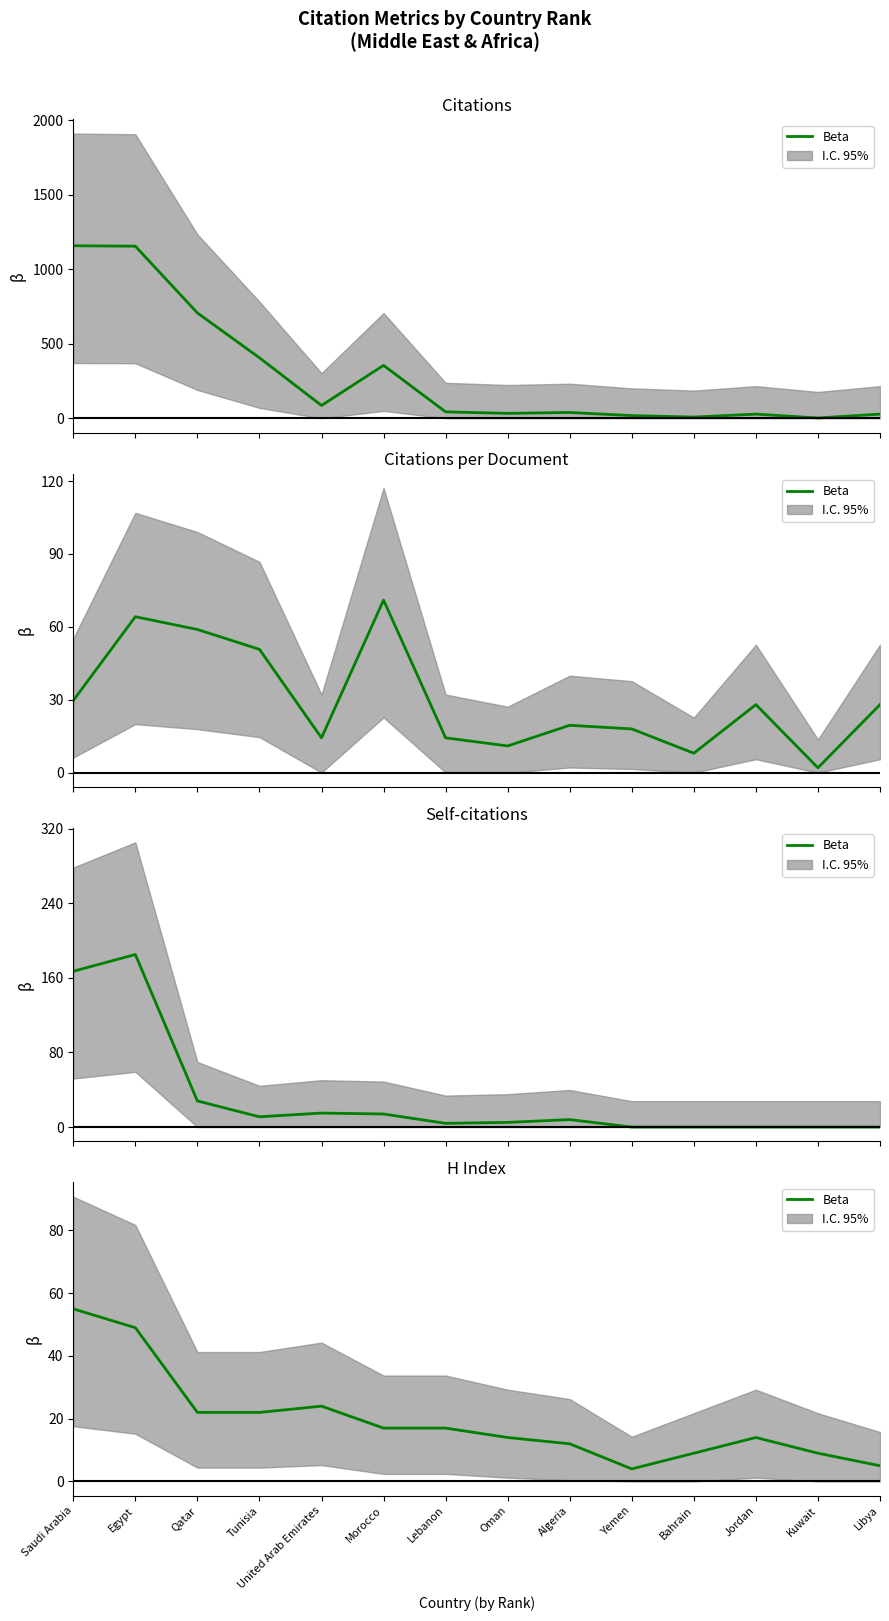

What is the change in value from United Arab Emirates to Jordan?

-10